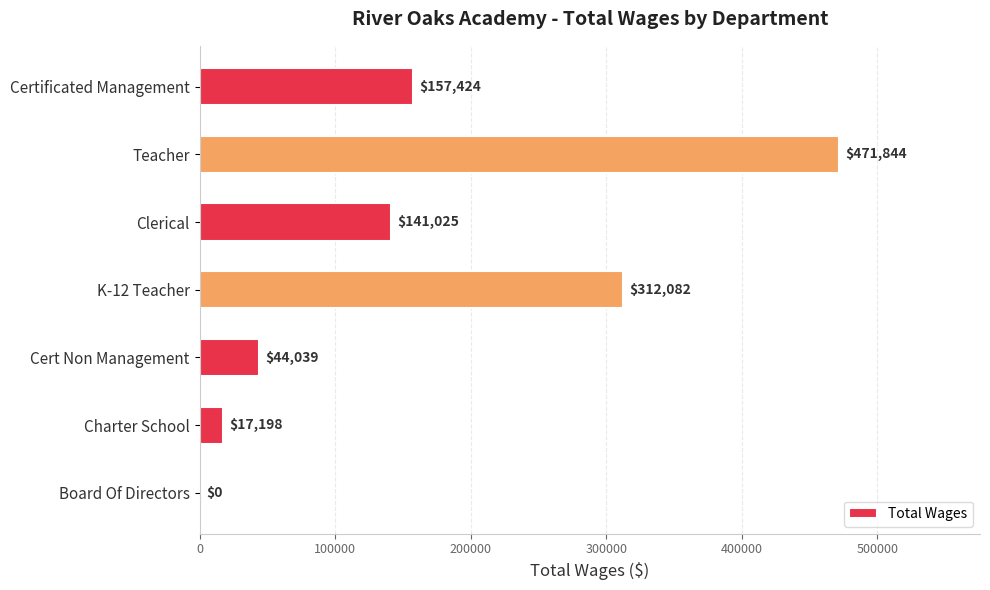

Approximately how many times larger is the value at Charter School compared to Cert Non Management?

0.4